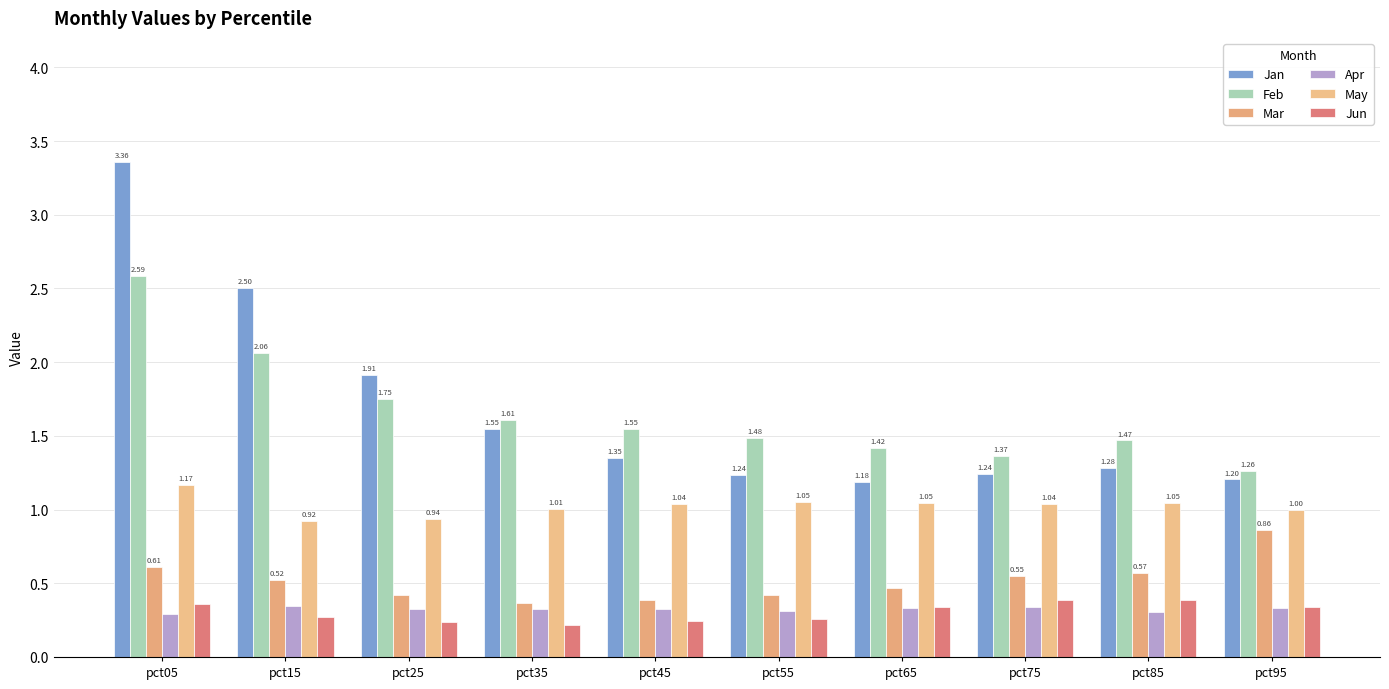

What is the difference between the maximum and second lowest values in the May series?

0.2